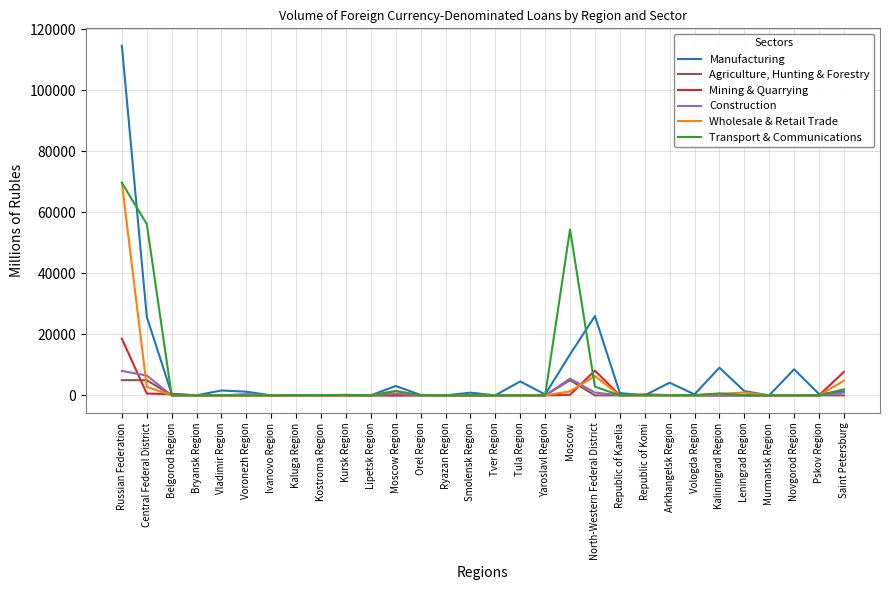

True or false: Manufacturing has more than 0 points higher than both neighbors.

True